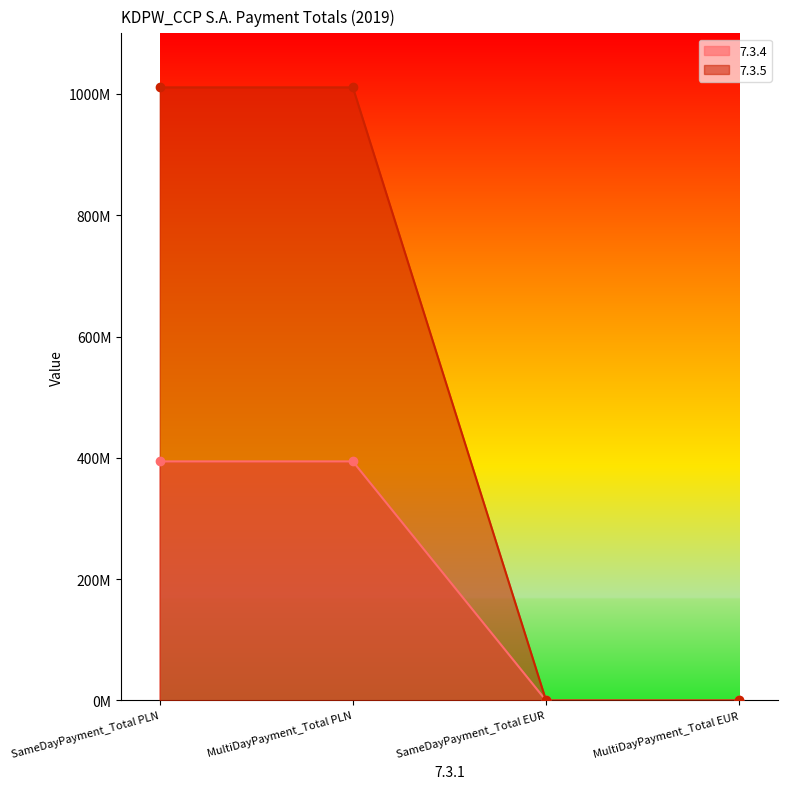

What is the difference between the 7.3.5 values at MultiDayPayment_Total PLN and SameDayPayment_Total EUR?

1010936737.4